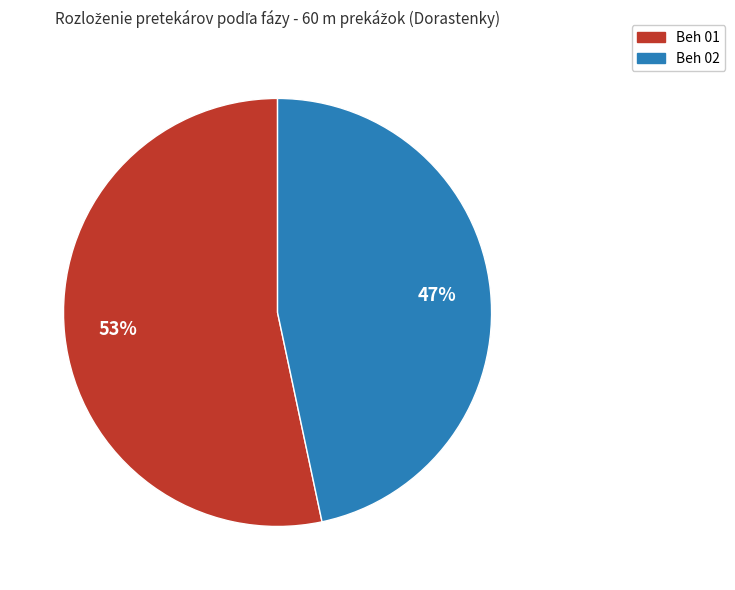

To the nearest percent, what is the average slice percentage?

50%